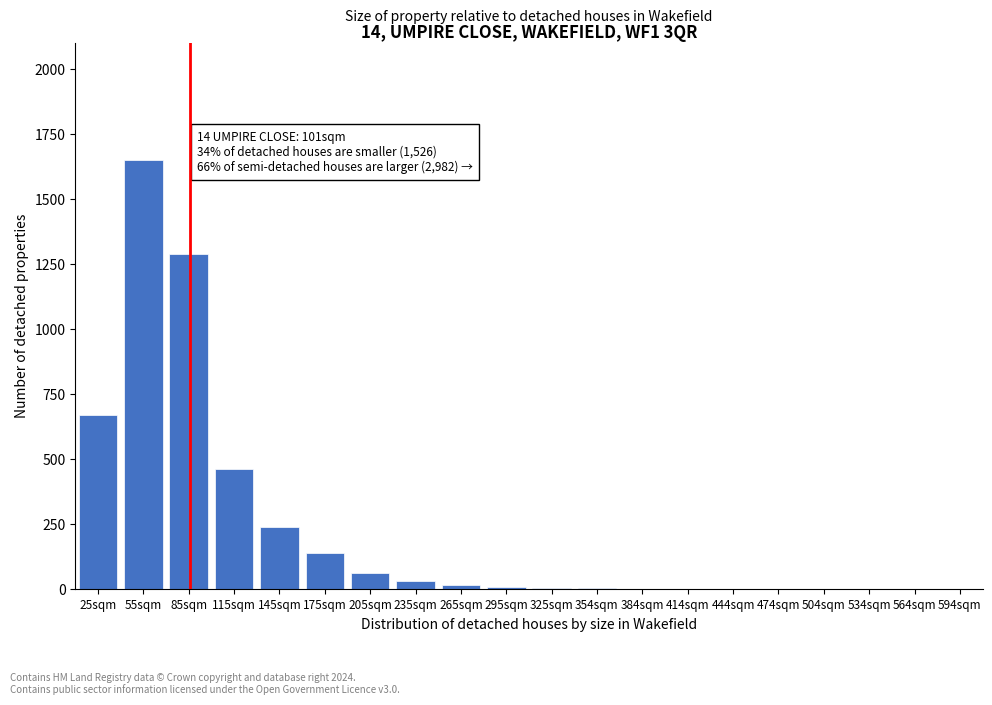

At which label is the value closest to 825?

25sqm